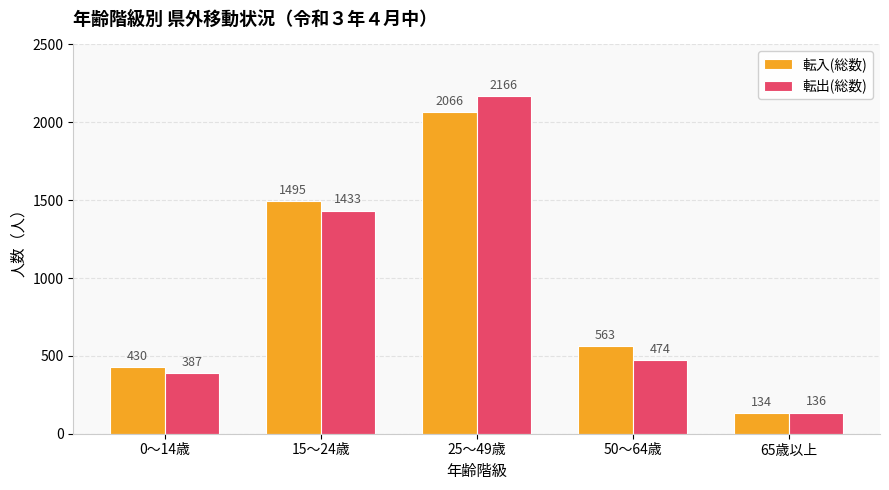

True or false: 転出(総数) has a value of 474 at 50～64歳.

True